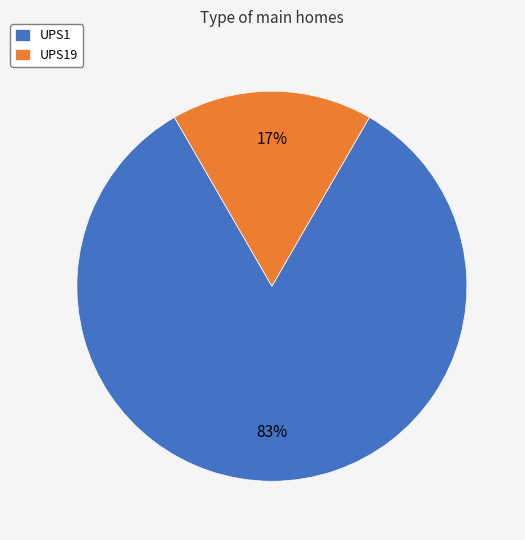

To the nearest percent, what is the average slice percentage?

50%